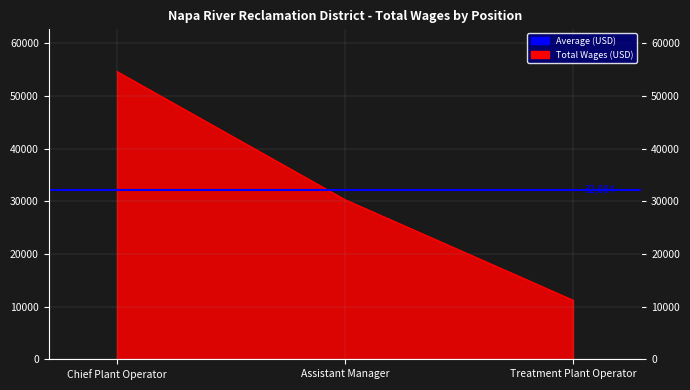

Reading right to left, transcribe all the data shown in this chart.

Treatment Plant Operator=11244	Assistant Manager=30335	Chief Plant Operator=54674